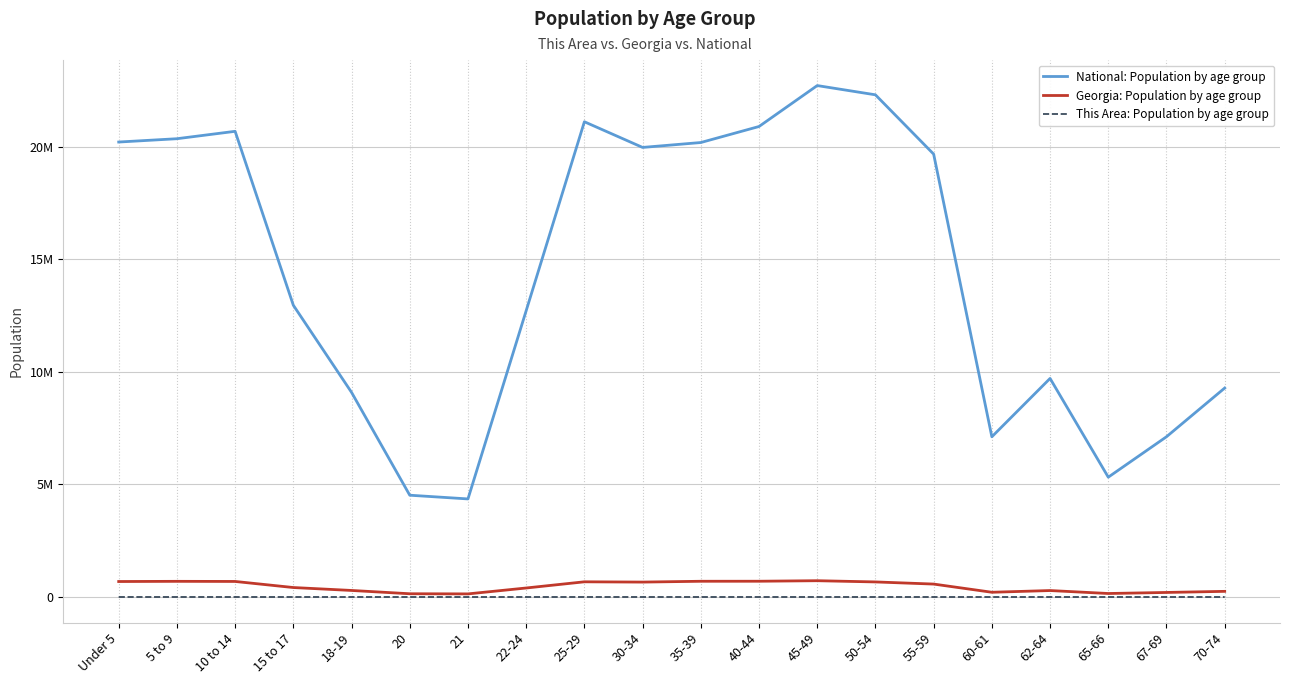

What is the total value across all series at 67-69?

7316857